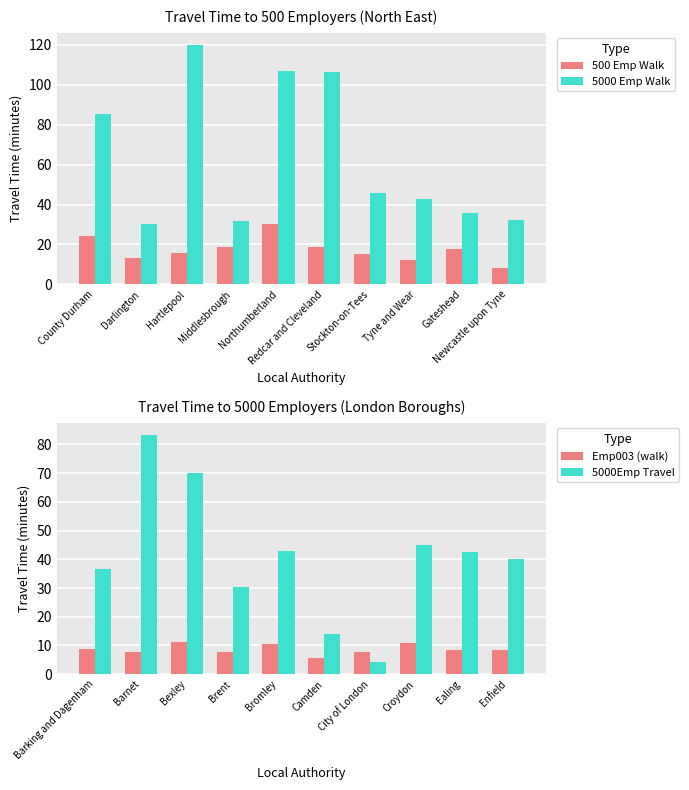

What is the average value of the 500 Emp Walk series?

17.4